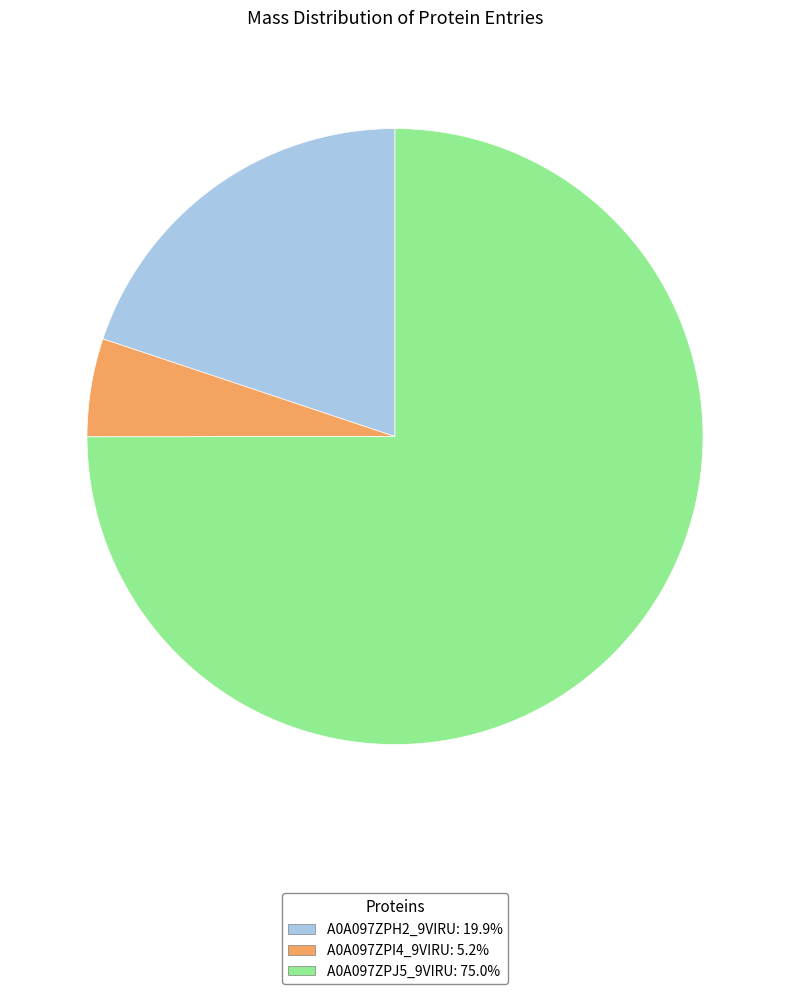

Does A0A097ZPI4_9VIRU: 5.2% represent more than half of the total?

No